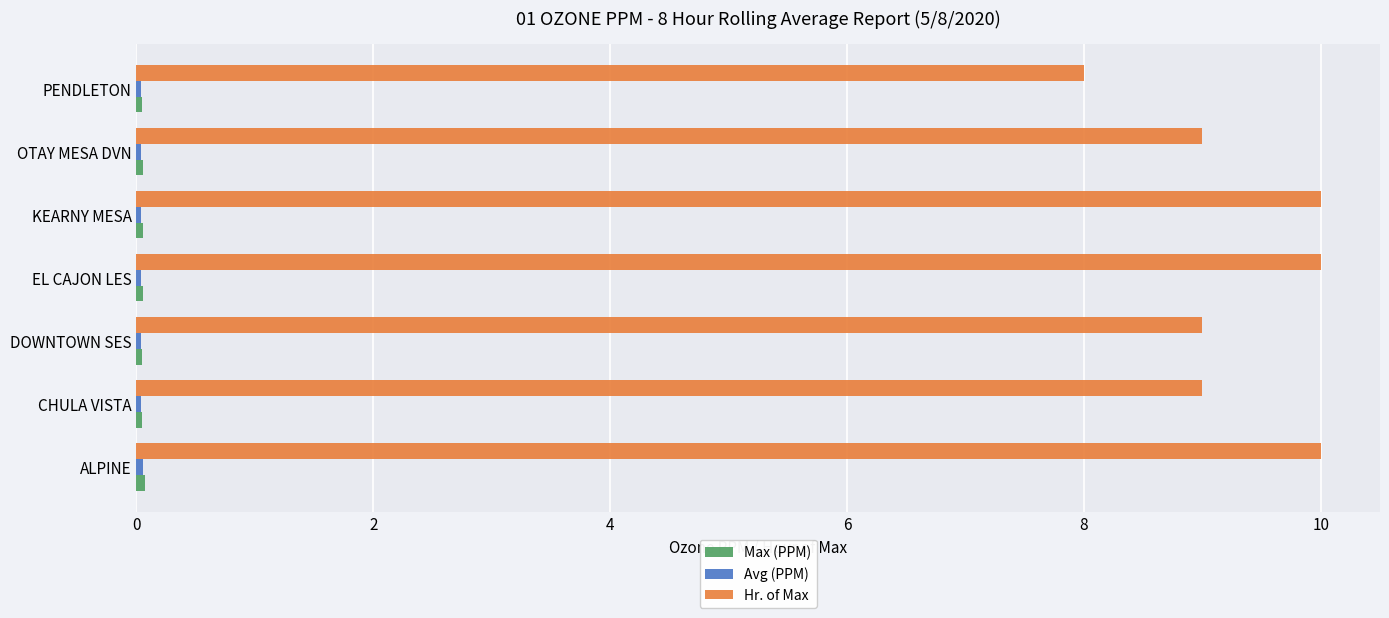

Which series has the largest total across all categories?

Hr. of Max